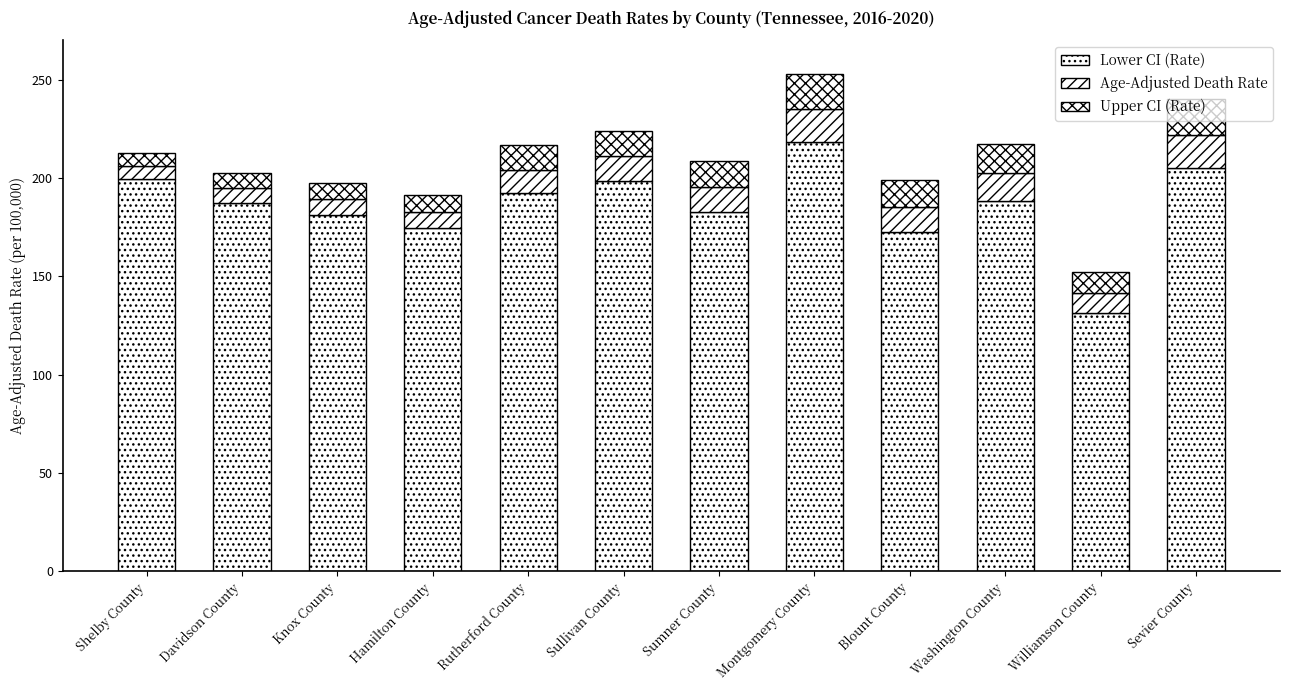

Which series has the largest total across all categories?

Lower CI (Rate)